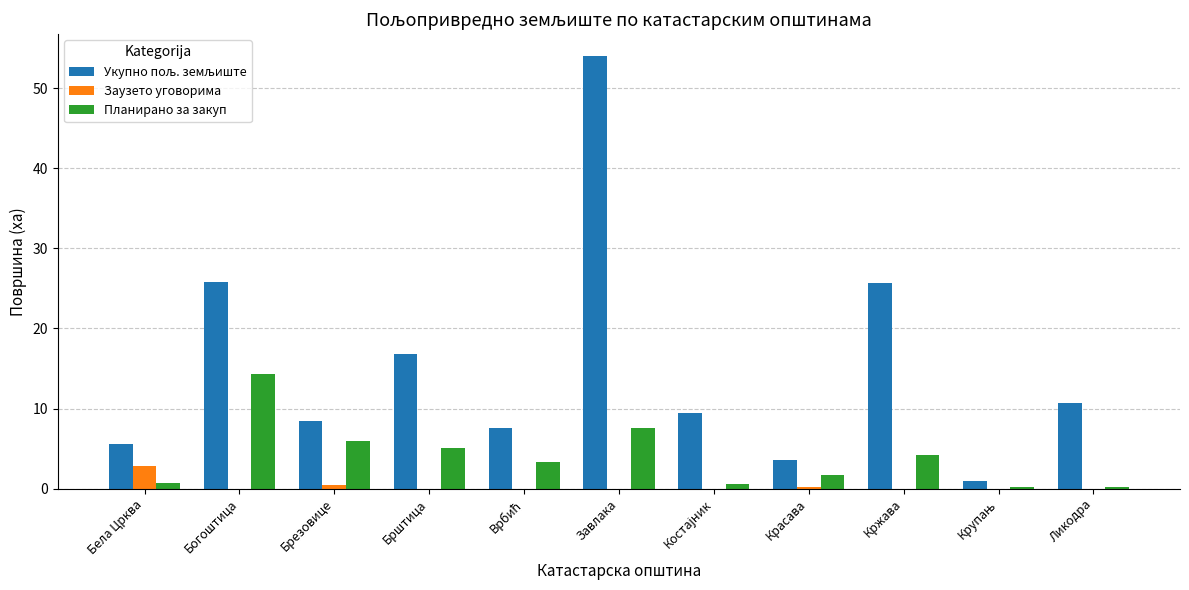

At which category does the chart reach its peak across all series?

Завлака